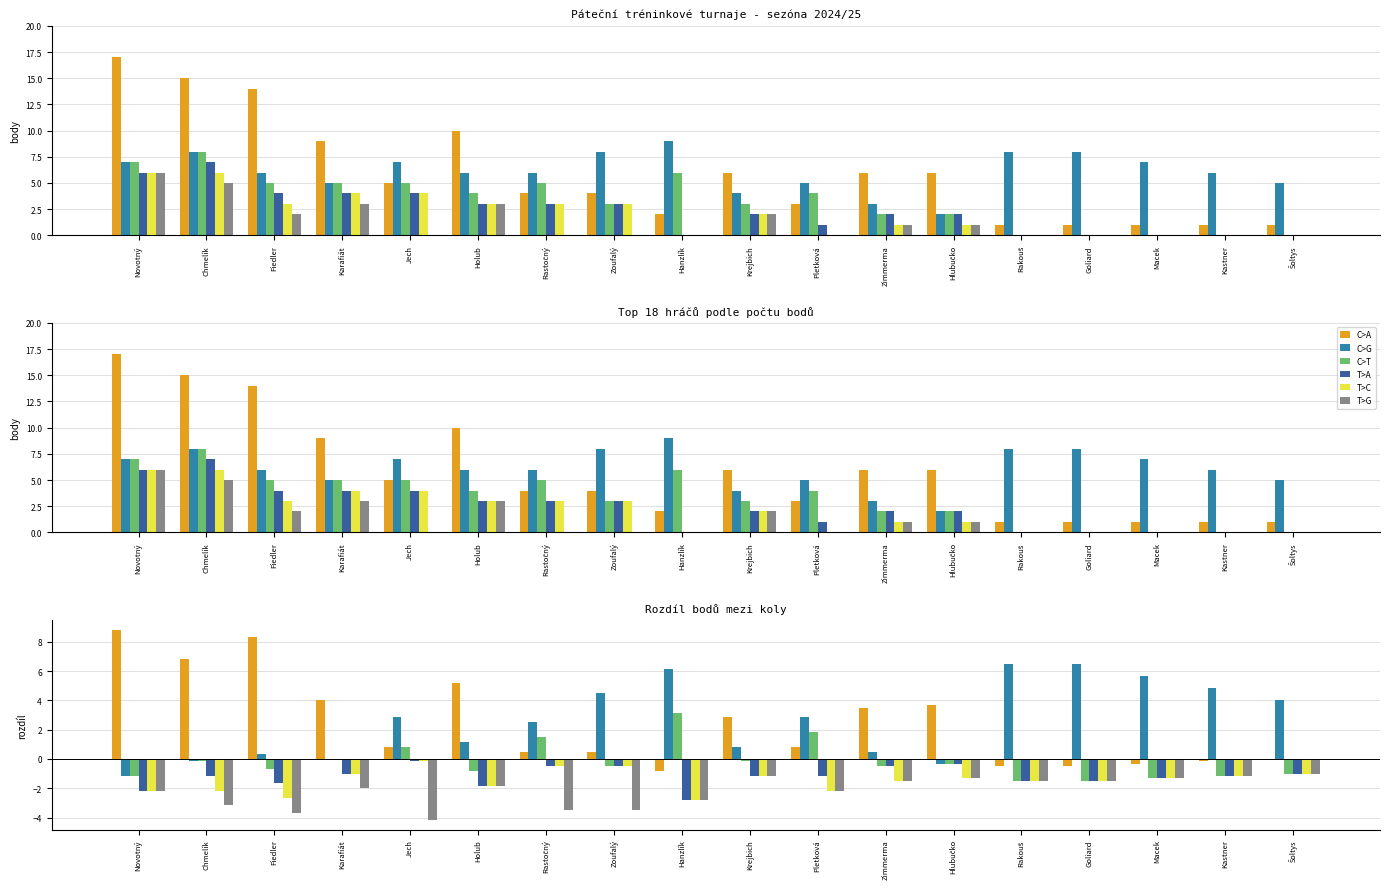

Reading left to right, transcribe all the data shown in this chart.

C>A: Novotný=8.8	Chmelík=6.8	Fiedler=8.3	Karafiát=4.0	Jech=0.8	Holub=5.2	Rastočný=0.5	Zoufalý=0.5	Hanzlík=-0.8	Krejbich=2.8	Pletková=0.8	Zimmerma=3.5	Hlubučko=3.7	Rakouš=-0.5	Goliard=-0.5	Macek=-0.3	Kastner=-0.2	Šoltys=0.0
C>G: Novotný=-1.2	Chmelík=-0.2	Fiedler=0.3	Karafiát=0.0	Jech=2.8	Holub=1.2	Rastočný=2.5	Zoufalý=4.5	Hanzlík=6.2	Krejbich=0.8	Pletková=2.8	Zimmerma=0.5	Hlubučko=-0.3	Rakouš=6.5	Goliard=6.5	Macek=5.7	Kastner=4.8	Šoltys=4.0
C>T: Novotný=-1.2	Chmelík=-0.2	Fiedler=-0.7	Karafiát=0.0	Jech=0.8	Holub=-0.8	Rastočný=1.5	Zoufalý=-0.5	Hanzlík=3.2	Krejbich=-0.2	Pletková=1.8	Zimmerma=-0.5	Hlubučko=-0.3	Rakouš=-1.5	Goliard=-1.5	Macek=-1.3	Kastner=-1.2	Šoltys=-1.0
T>A: Novotný=-2.2	Chmelík=-1.2	Fiedler=-1.7	Karafiát=-1.0	Jech=-0.2	Holub=-1.8	Rastočný=-0.5	Zoufalý=-0.5	Hanzlík=-2.8	Krejbich=-1.2	Pletková=-1.2	Zimmerma=-0.5	Hlubučko=-0.3	Rakouš=-1.5	Goliard=-1.5	Macek=-1.3	Kastner=-1.2	Šoltys=-1.0
T>C: Novotný=-2.2	Chmelík=-2.2	Fiedler=-2.7	Karafiát=-1.0	Jech=-0.2	Holub=-1.8	Rastočný=-0.5	Zoufalý=-0.5	Hanzlík=-2.8	Krejbich=-1.2	Pletková=-2.2	Zimmerma=-1.5	Hlubučko=-1.3	Rakouš=-1.5	Goliard=-1.5	Macek=-1.3	Kastner=-1.2	Šoltys=-1.0
T>G: Novotný=-2.2	Chmelík=-3.2	Fiedler=-3.7	Karafiát=-2.0	Jech=-4.2	Holub=-1.8	Rastočný=-3.5	Zoufalý=-3.5	Hanzlík=-2.8	Krejbich=-1.2	Pletková=-2.2	Zimmerma=-1.5	Hlubučko=-1.3	Rakouš=-1.5	Goliard=-1.5	Macek=-1.3	Kastner=-1.2	Šoltys=-1.0